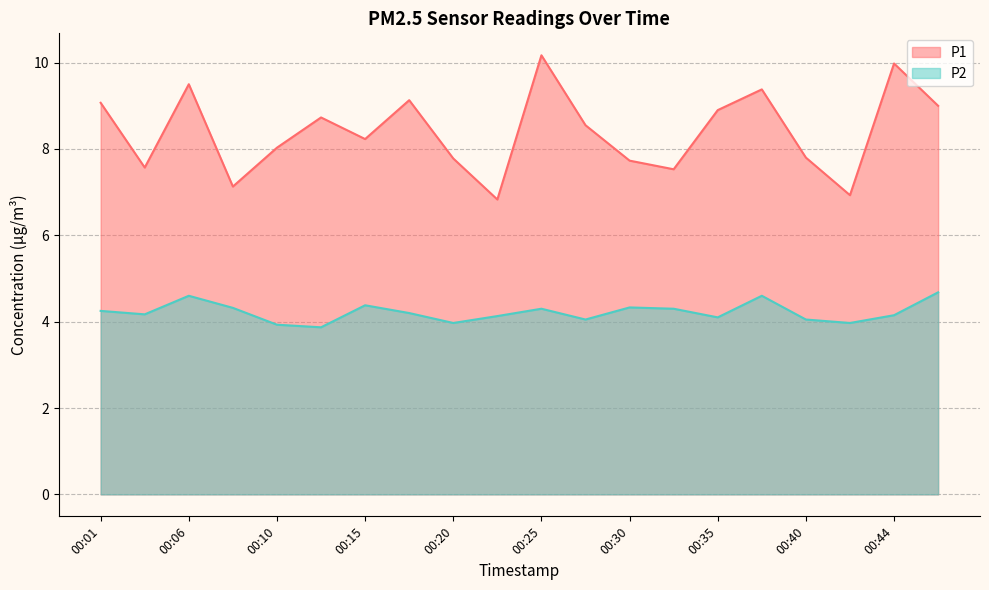

True or false: P1 and P2 intersect in this chart.

False